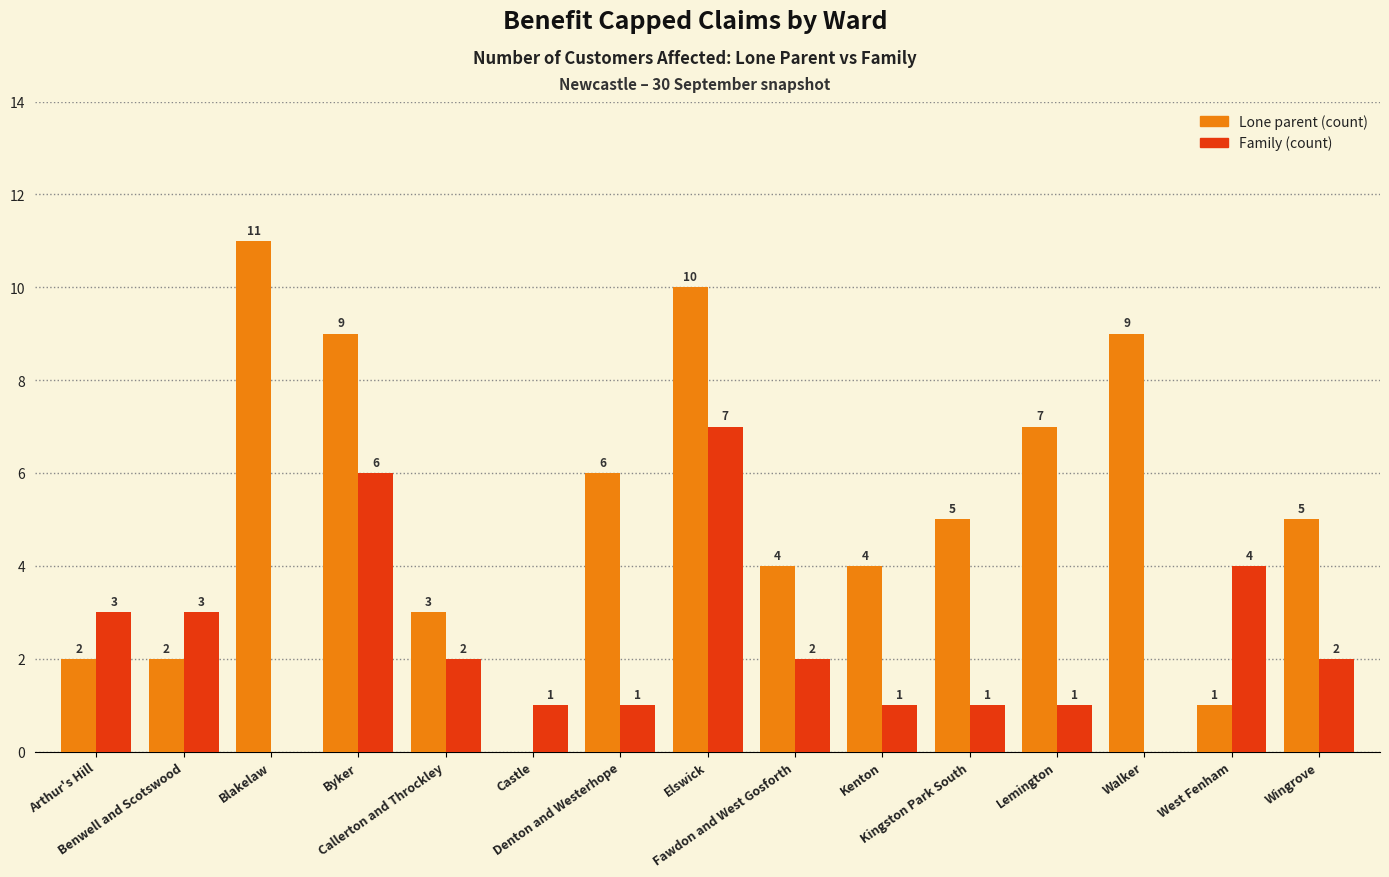

What is the greatest value displayed?

11